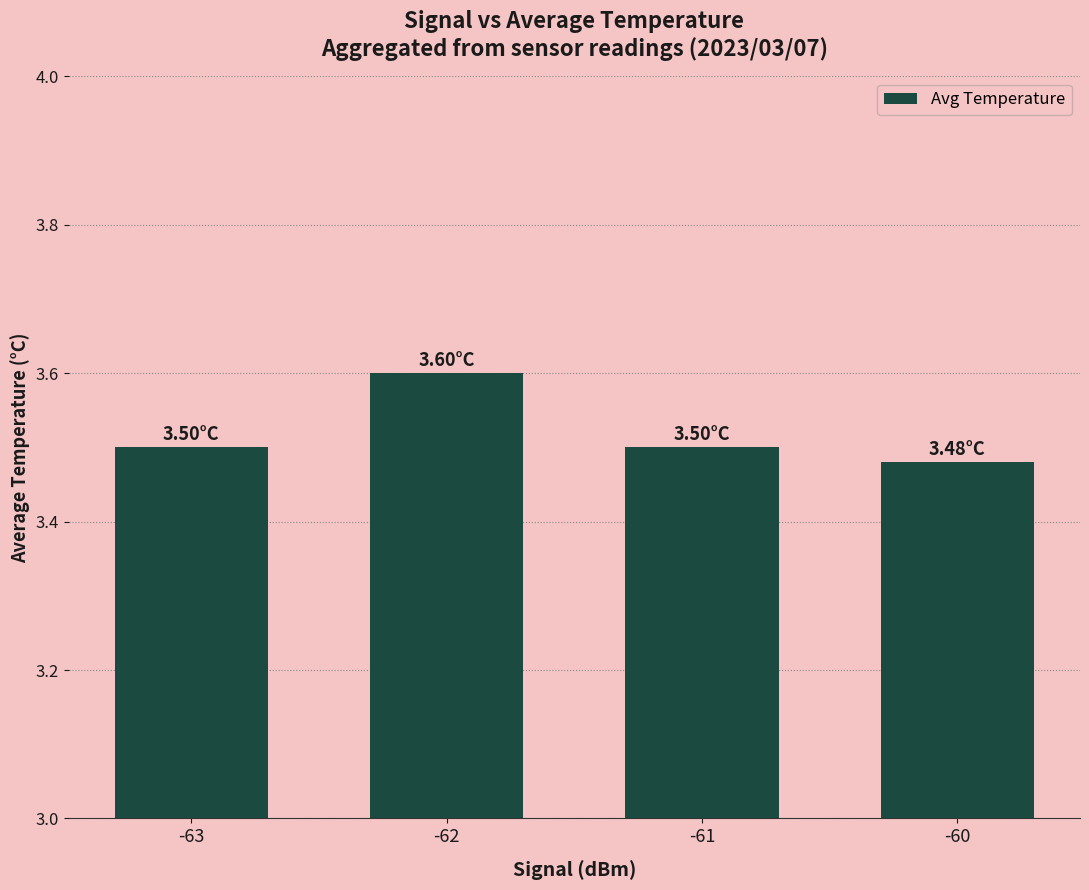

How many categories are shown in the chart?

4